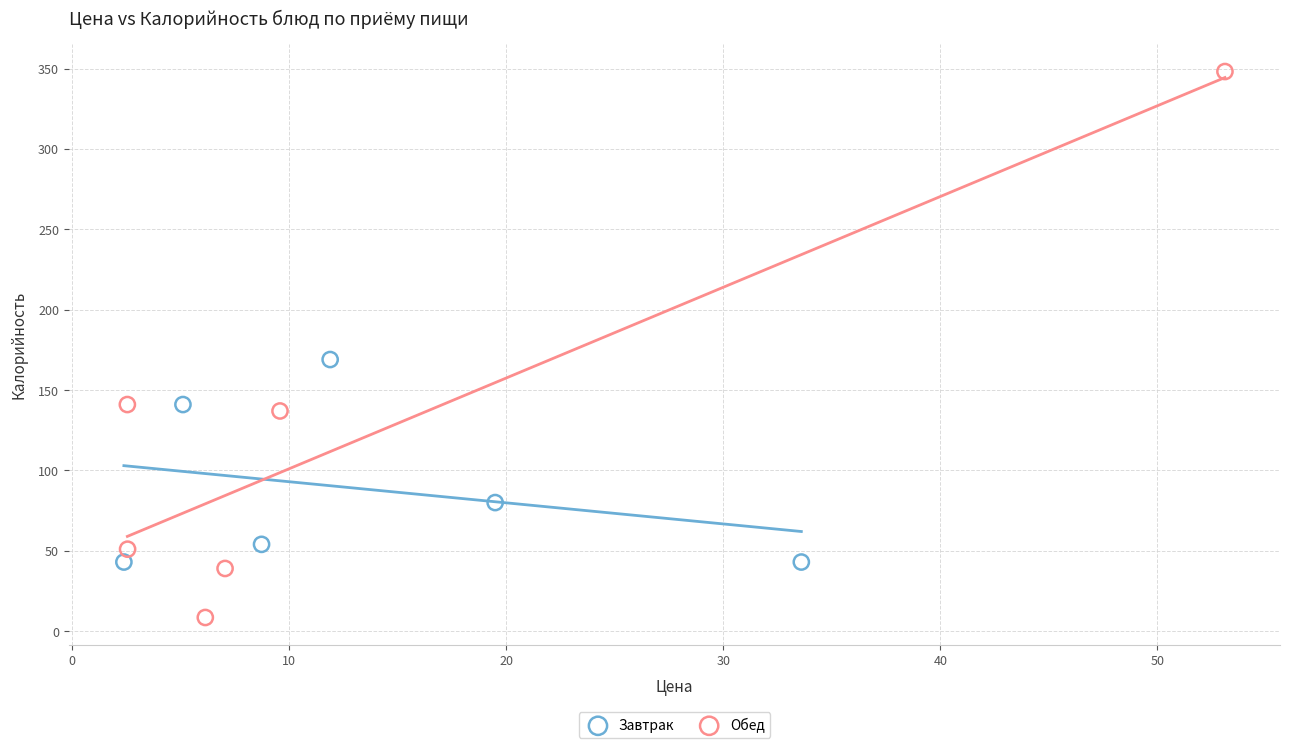

Which series contains the lowest Y value?

Обед